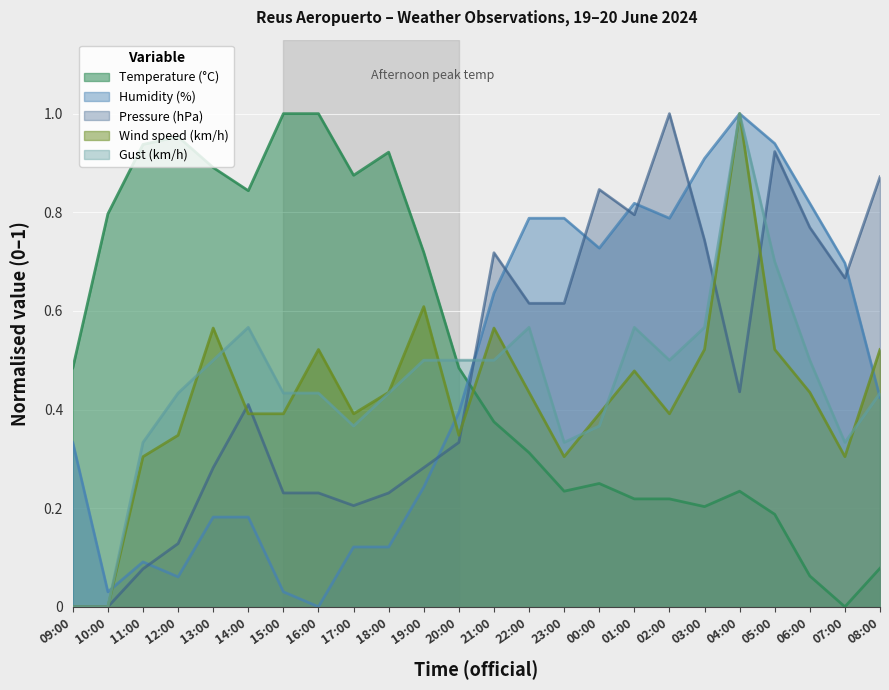

What are all the series names shown in the legend?

Temperature (°C), Humidity (%), Pressure (hPa), Wind speed (km/h), Gust (km/h)